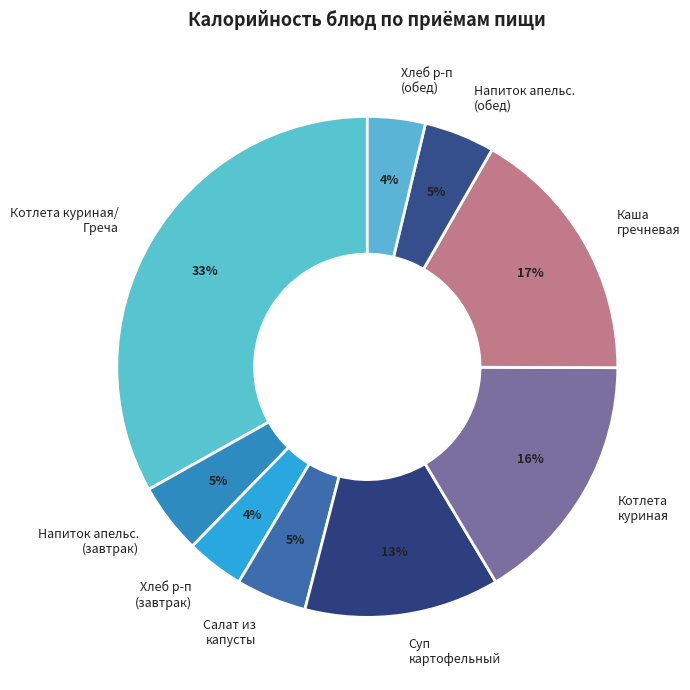

Is the sum of Каша гречневая and Суп картофельный greater than half?

No